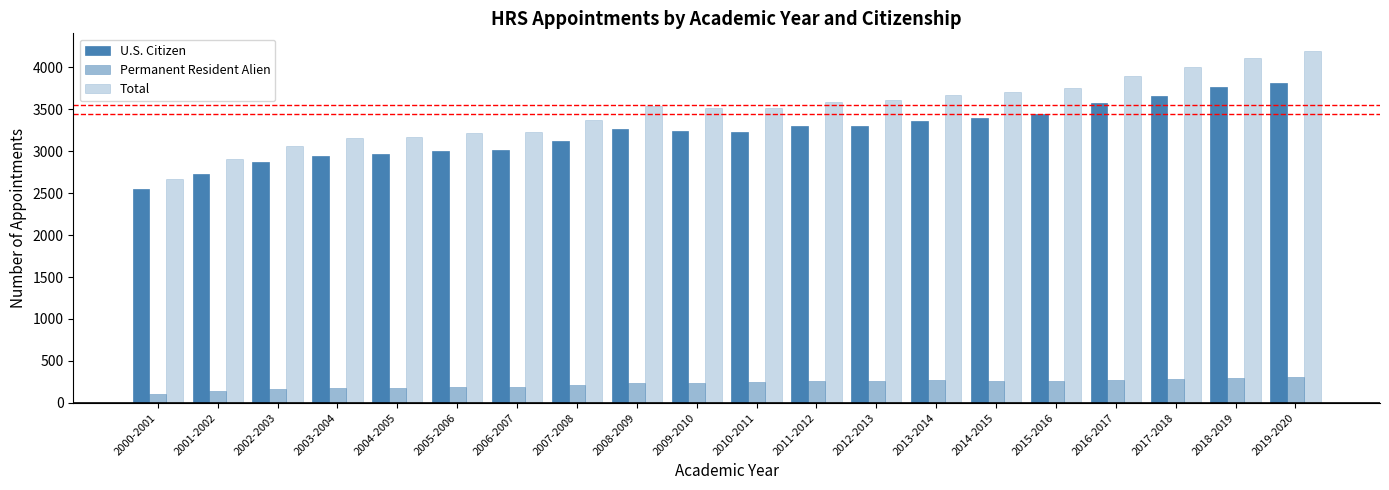

Are the bars horizontal?

No